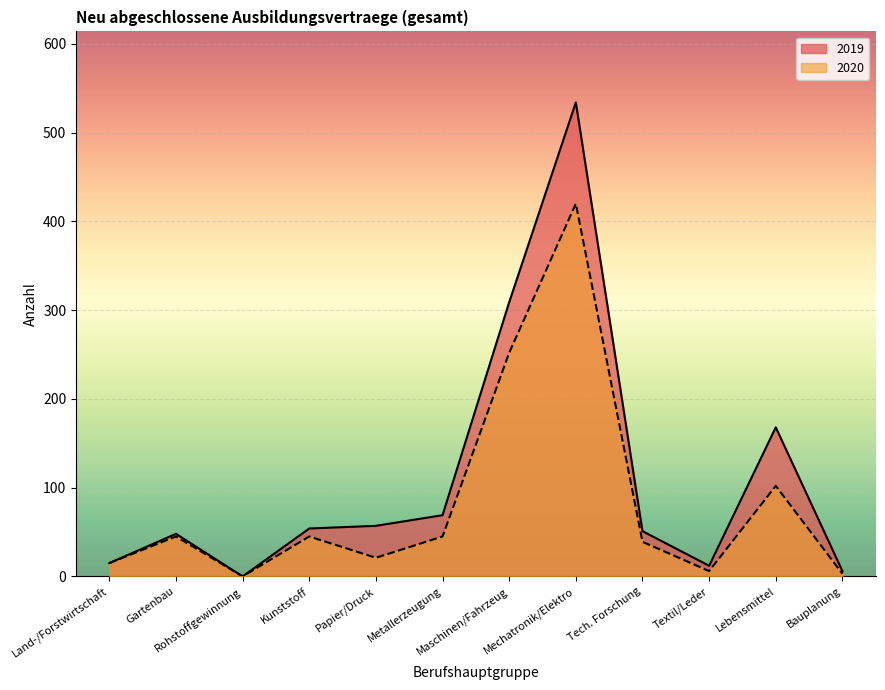

Which series has the largest range (max minus min)?

2019